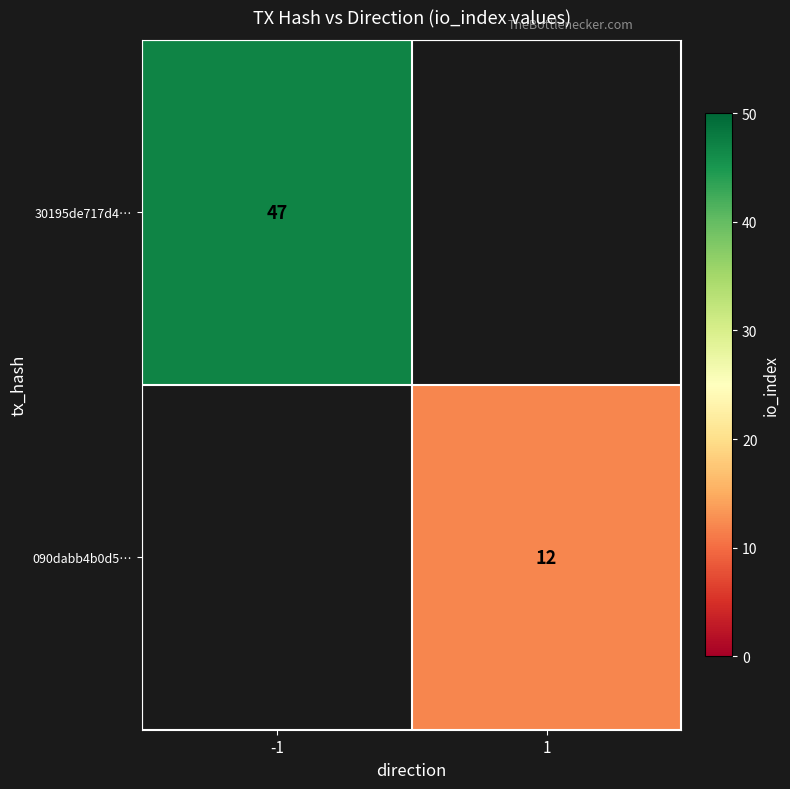

The value of 090dabb4b0d5… at 1 is 12. True or false?

True